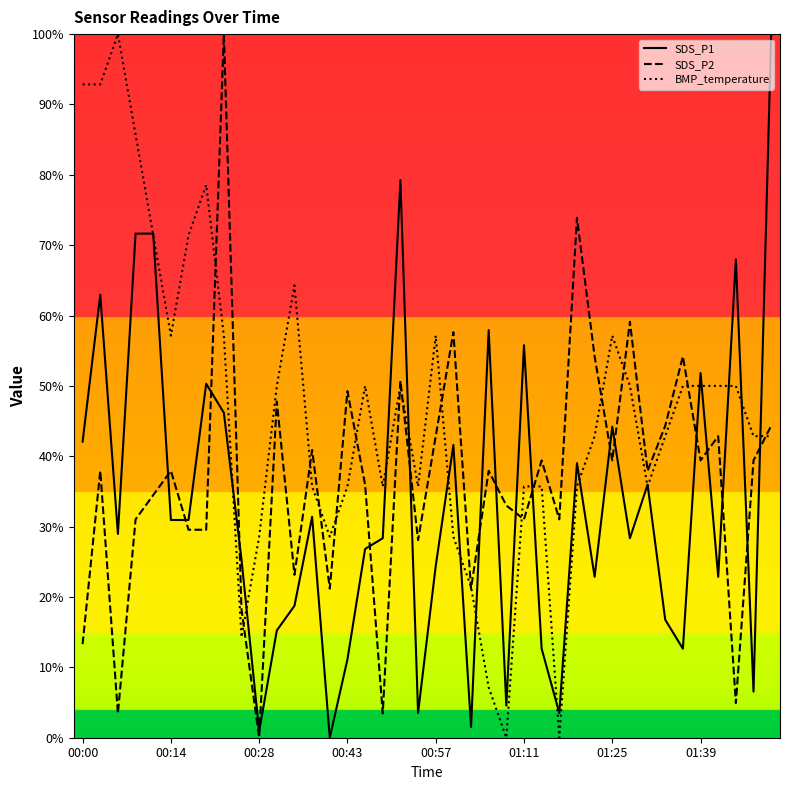

List the series in order of their overall mean, highest first.

BMP_temperature, SDS_P2, SDS_P1